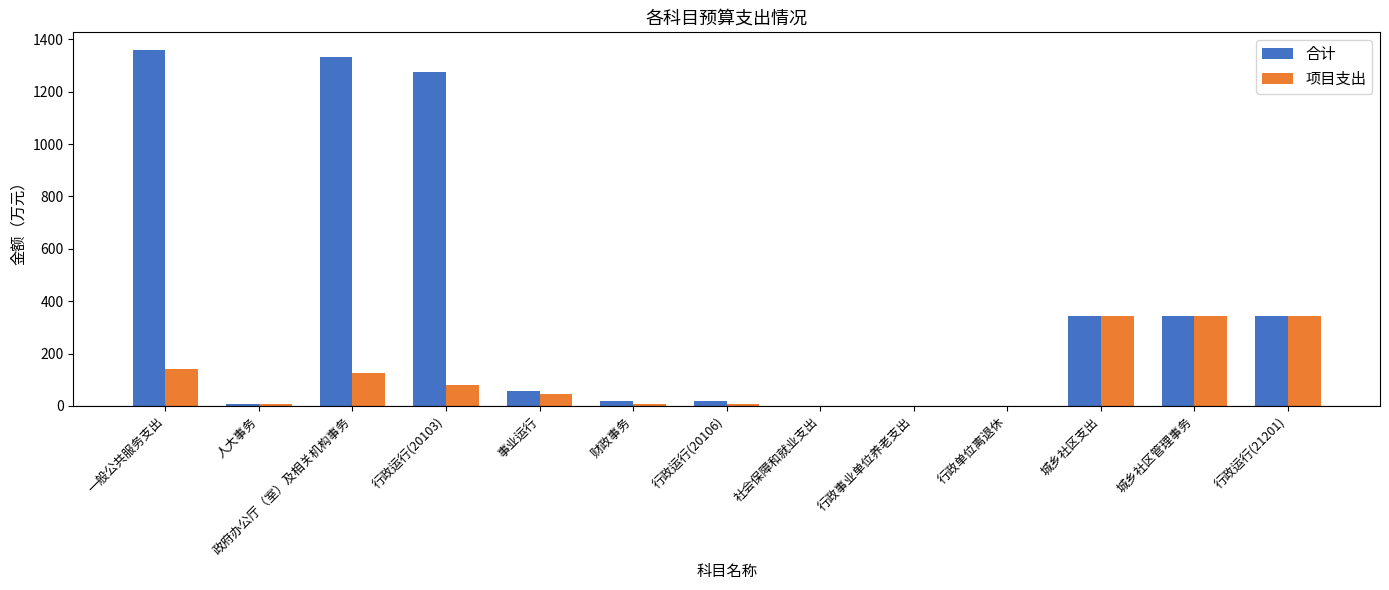

Between 财政事务 and 城乡社区管理事务, which series saw the biggest shift?

项目支出